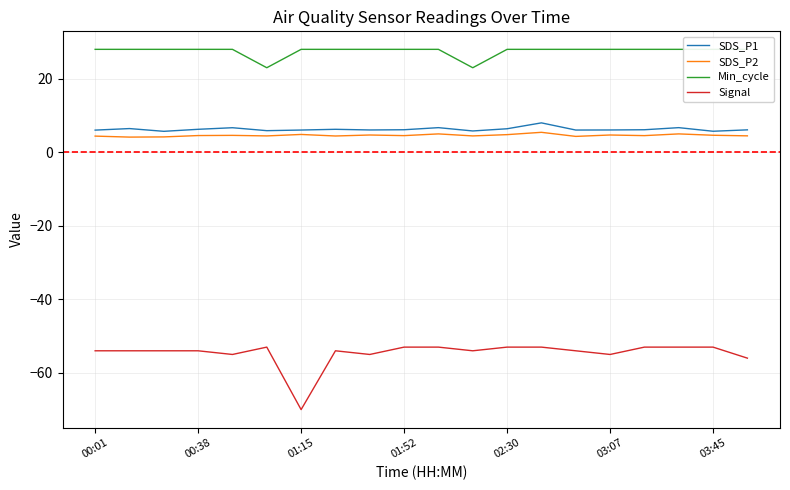

Is it true that SDS_P1 equals 6.1 at 03:07?

True